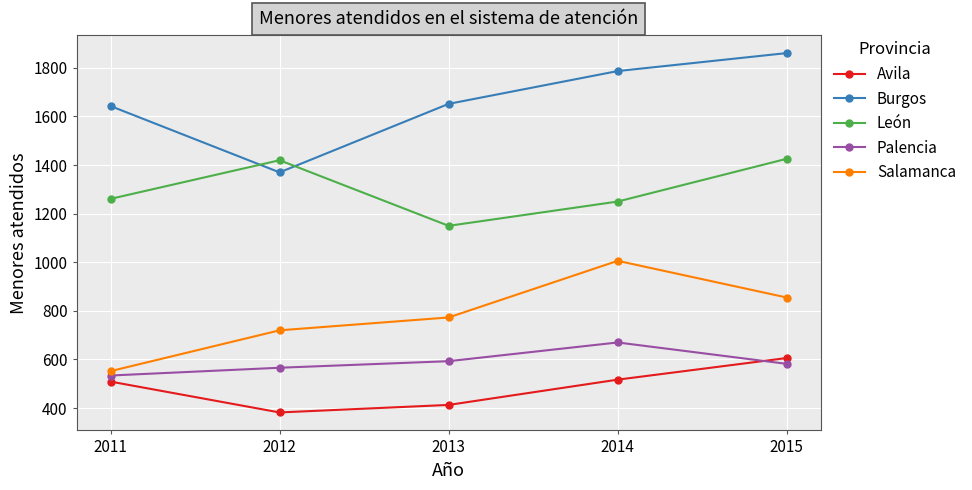

Read the León value at 2011.

1261